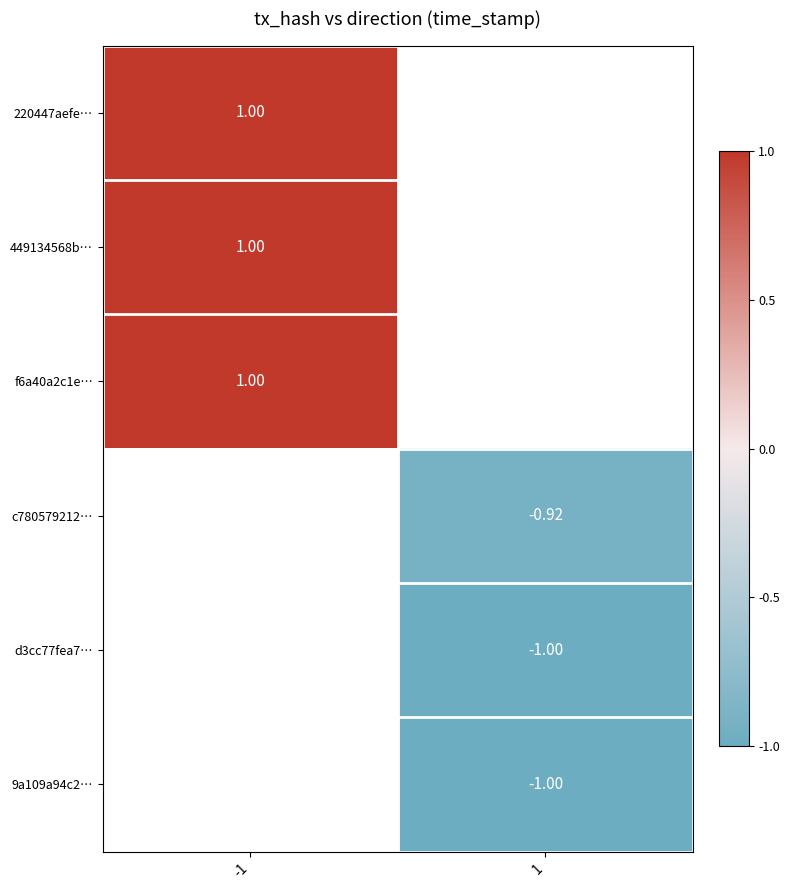

Is the value of 9a109a94c2… at 1 greater than the value of c780579212… at 1?

No